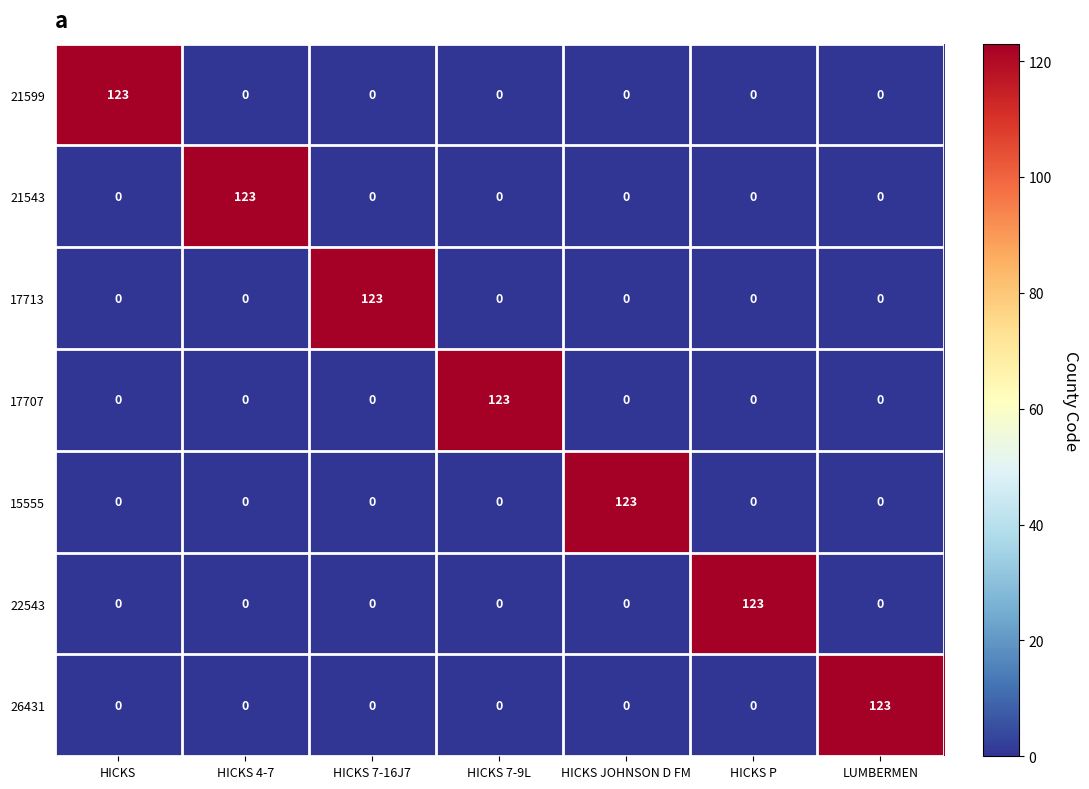

At how many categories does at least one series exceed 28?

7